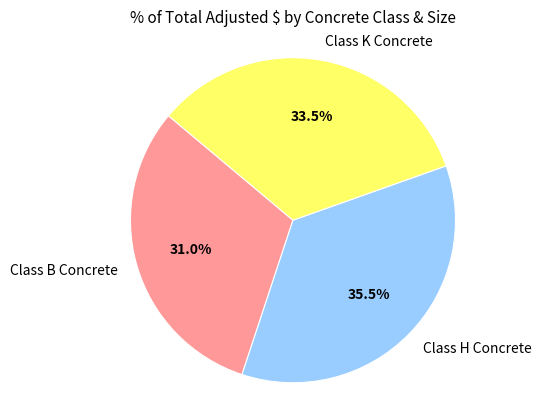

Between Class H Concrete and Class B Concrete, which is larger?

Class H Concrete